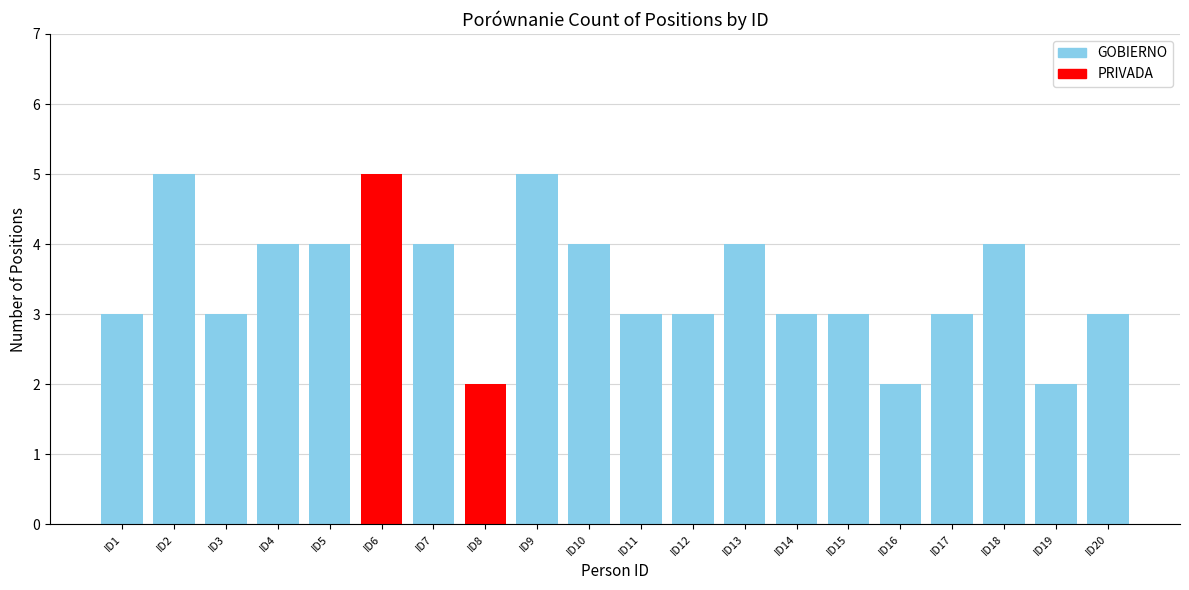

Which label corresponds to the smallest value in the chart?

ID8